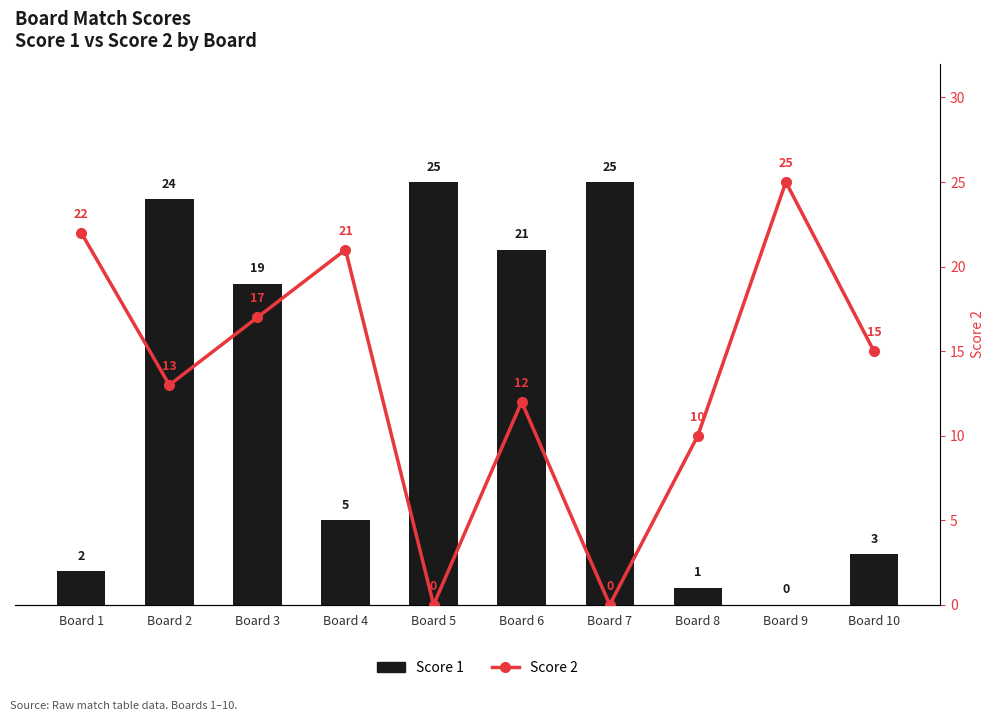

The Score 2 series shows 12 at Board 6. True or false?

True